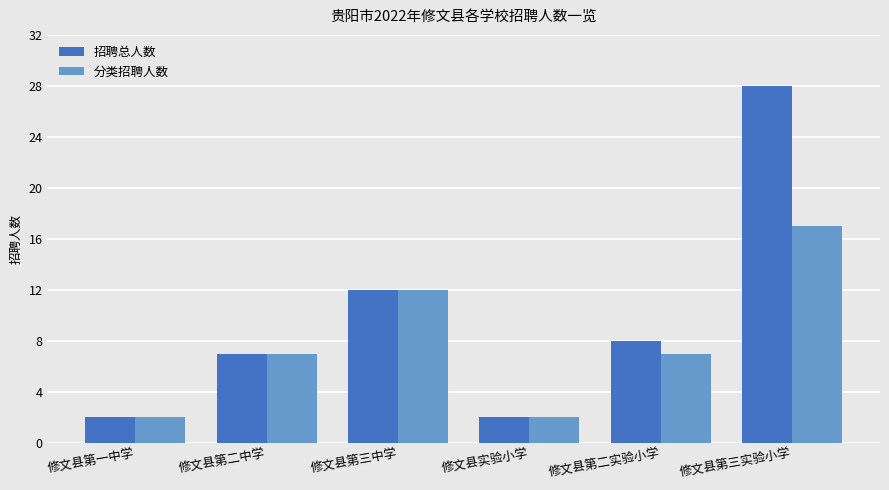

What is the maximum value shown in the chart?

28